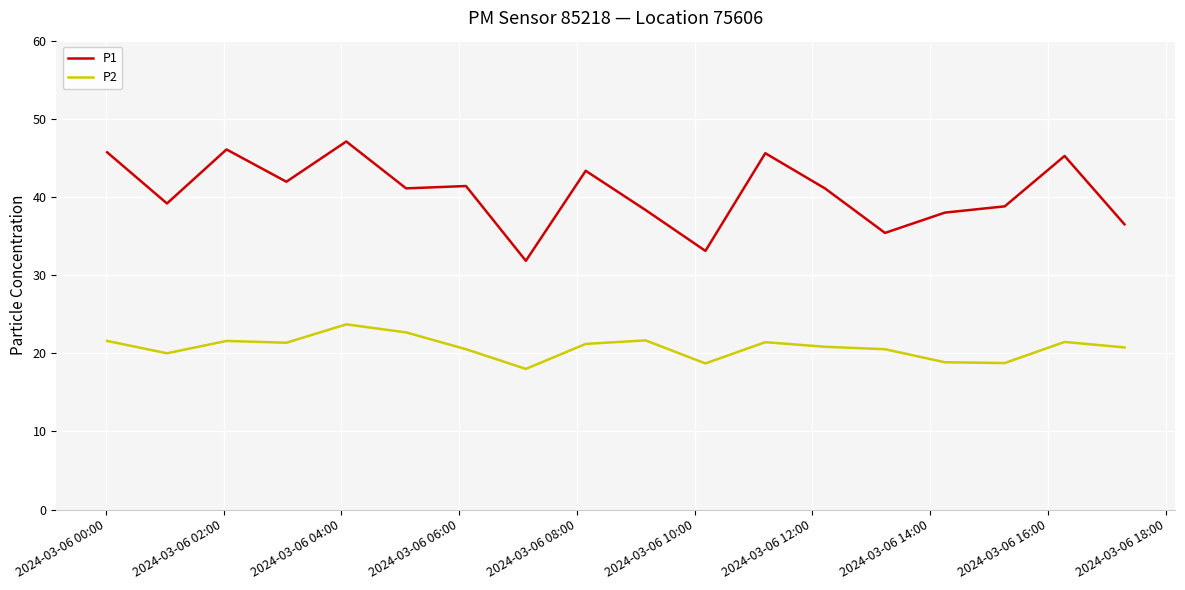

In P1, how many points are higher than both neighbors (excluding endpoints)?

6